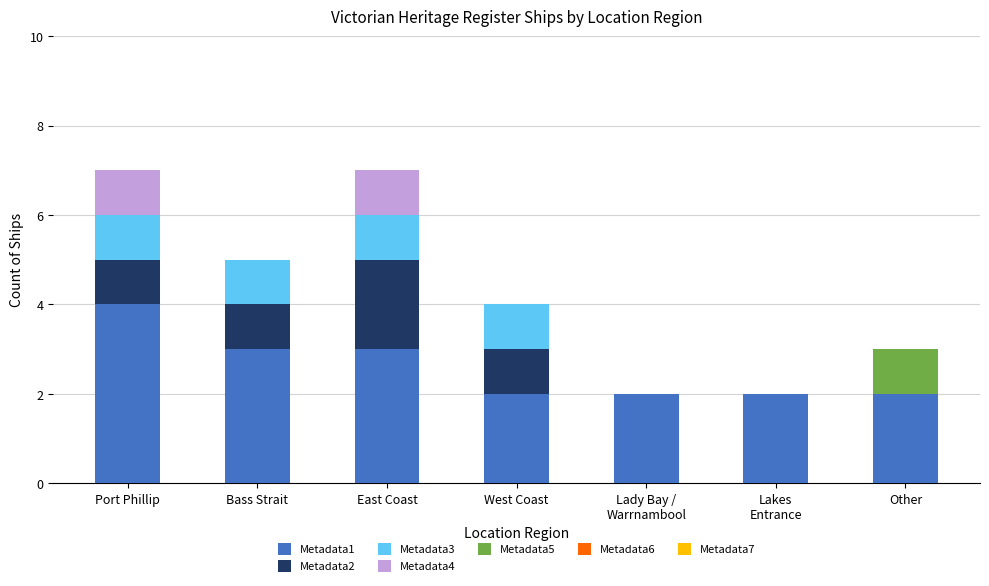

What is the total value across all series at East Coast?

7